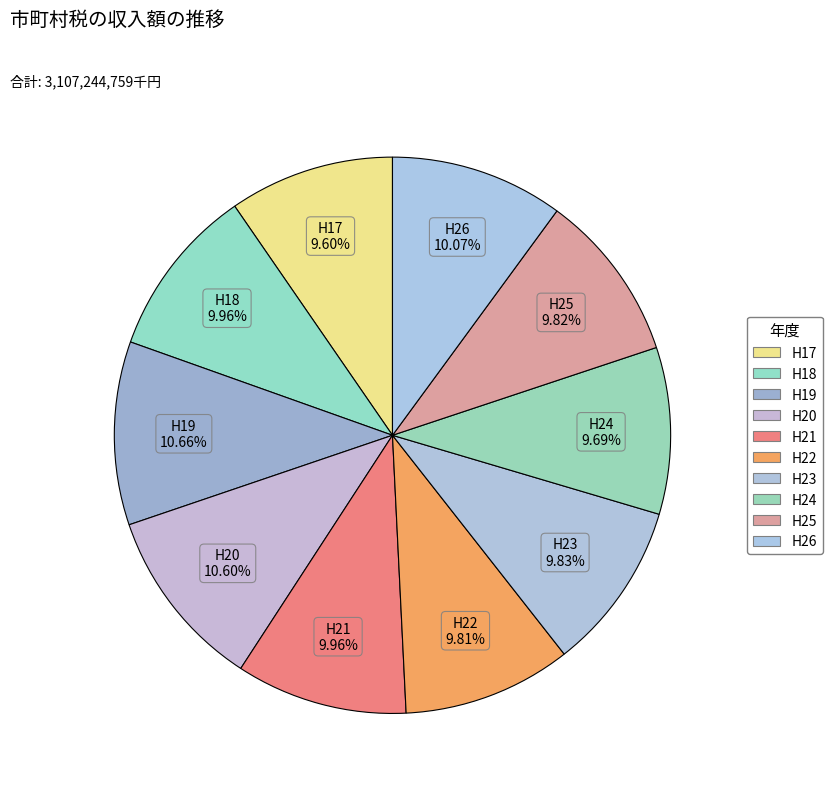

Does H20 account for over 50% of the chart?

No